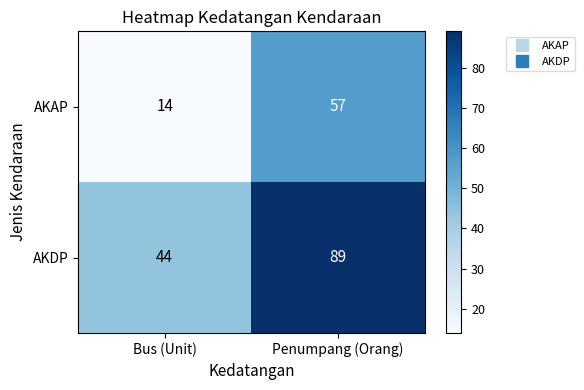

Reading right to left, what are all the values shown in this chart?

AKAP: Penumpang (Orang)=57	Bus (Unit)=14
AKDP: Penumpang (Orang)=89	Bus (Unit)=44